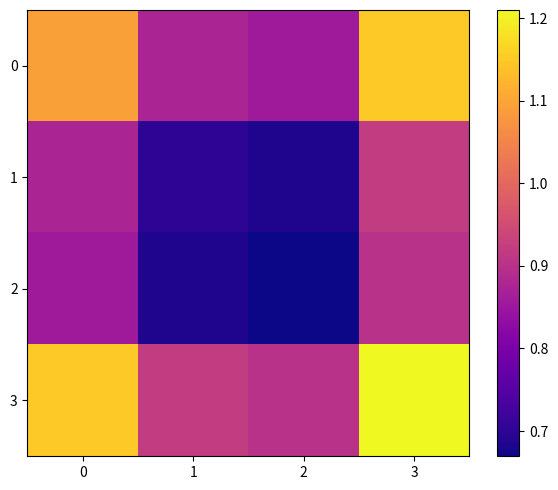

What is the total value across all series at 1?

3.2